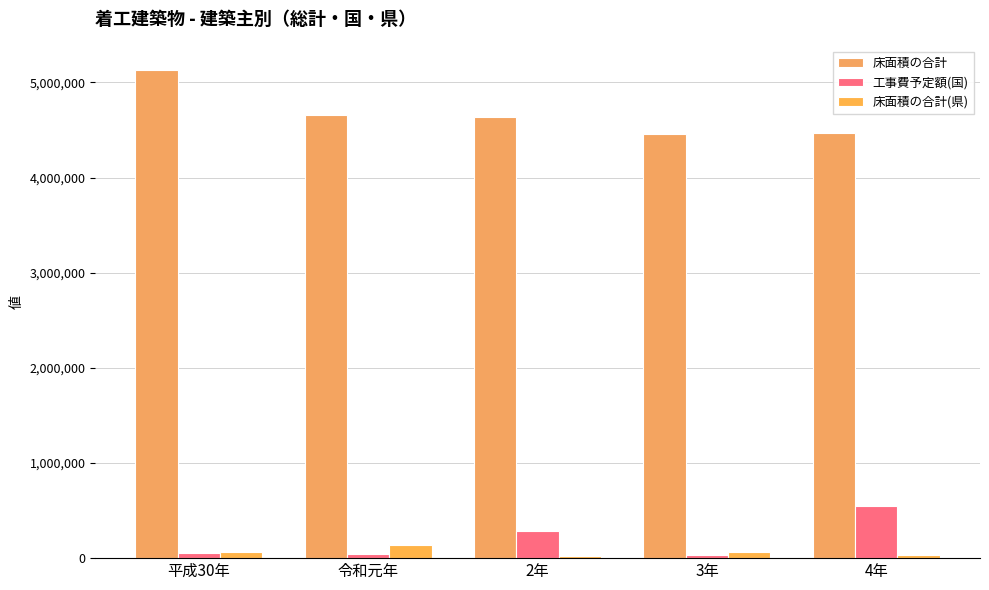

What is the label of the 1st bar from the right?

4年